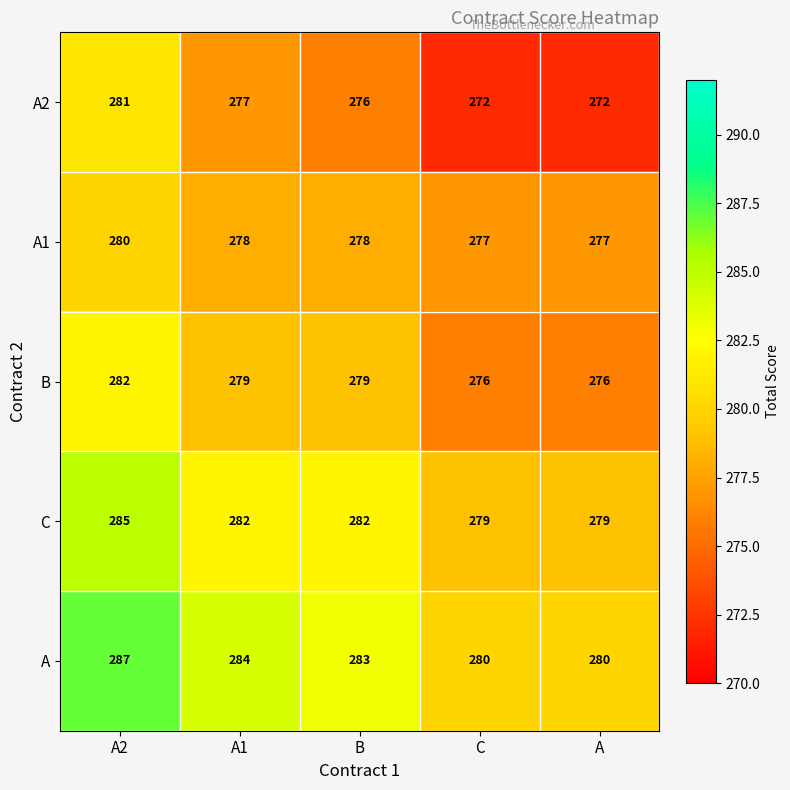

Which category has the highest value in the B series?

A2